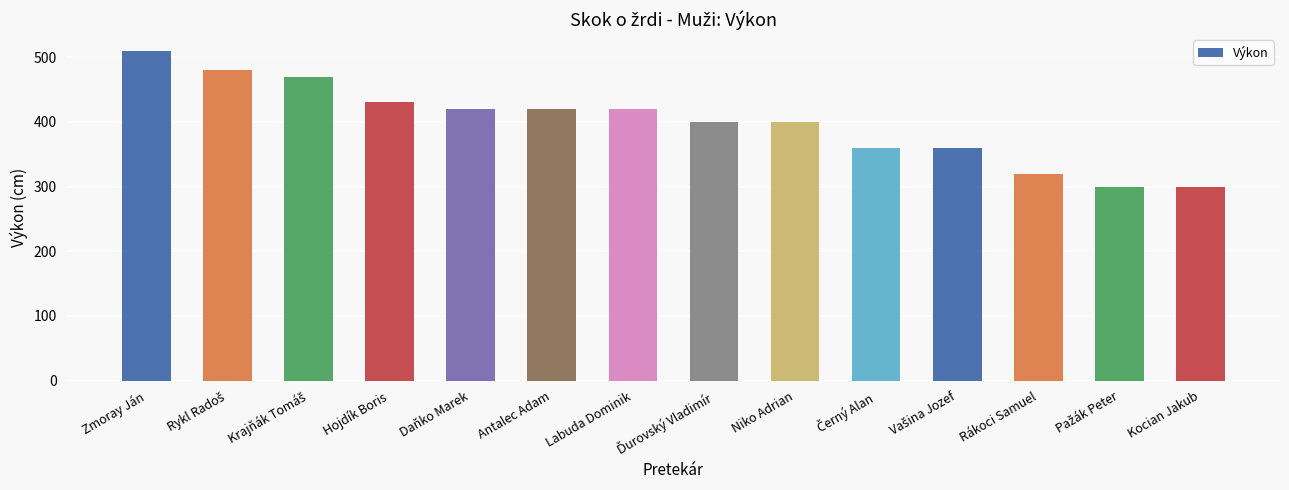

True or false: the data shows 420 at Labuda Dominik.

True